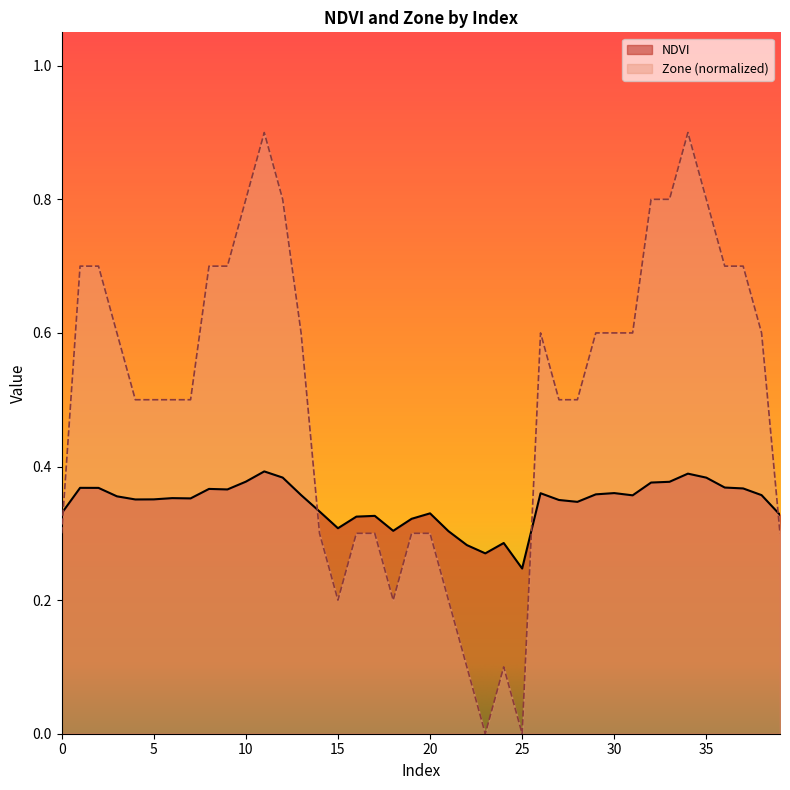

Reading right to left, extract all data points from this chart.

NDVI: 0.3	0.4	0.4	0.4	0.4	0.4	0.4	0.4	0.4	0.4	0.4	0.3	0.3	0.4	0.2	0.3	0.3	0.3	0.3	0.3	0.3	0.3	0.3	0.3	0.3	0.3	0.4	0.4	0.4	0.4	0.4	0.4	0.4	0.4	0.4	0.4	0.4	0.4	0.4	0.3
Zone: 0.3	0.6	0.7	0.7	0.8	0.9	0.8	0.8	0.6	0.6	0.6	0.5	0.5	0.6	0.0	0.1	0.0	0.1	0.2	0.3	0.3	0.2	0.3	0.3	0.2	0.3	0.6	0.8	0.9	0.8	0.7	0.7	0.5	0.5	0.5	0.5	0.6	0.7	0.7	0.3